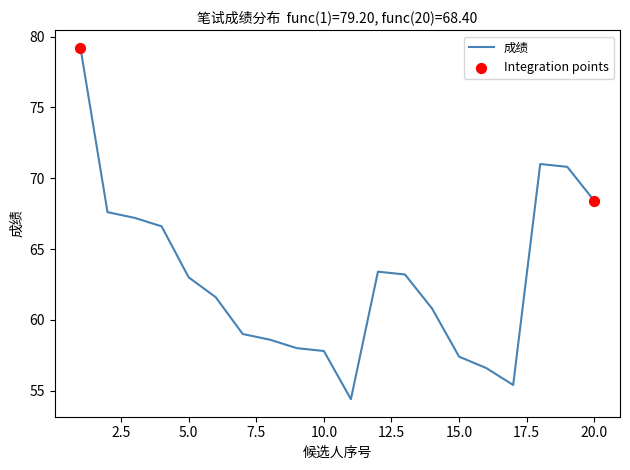

What is the difference between the maximum and minimum values?

24.8